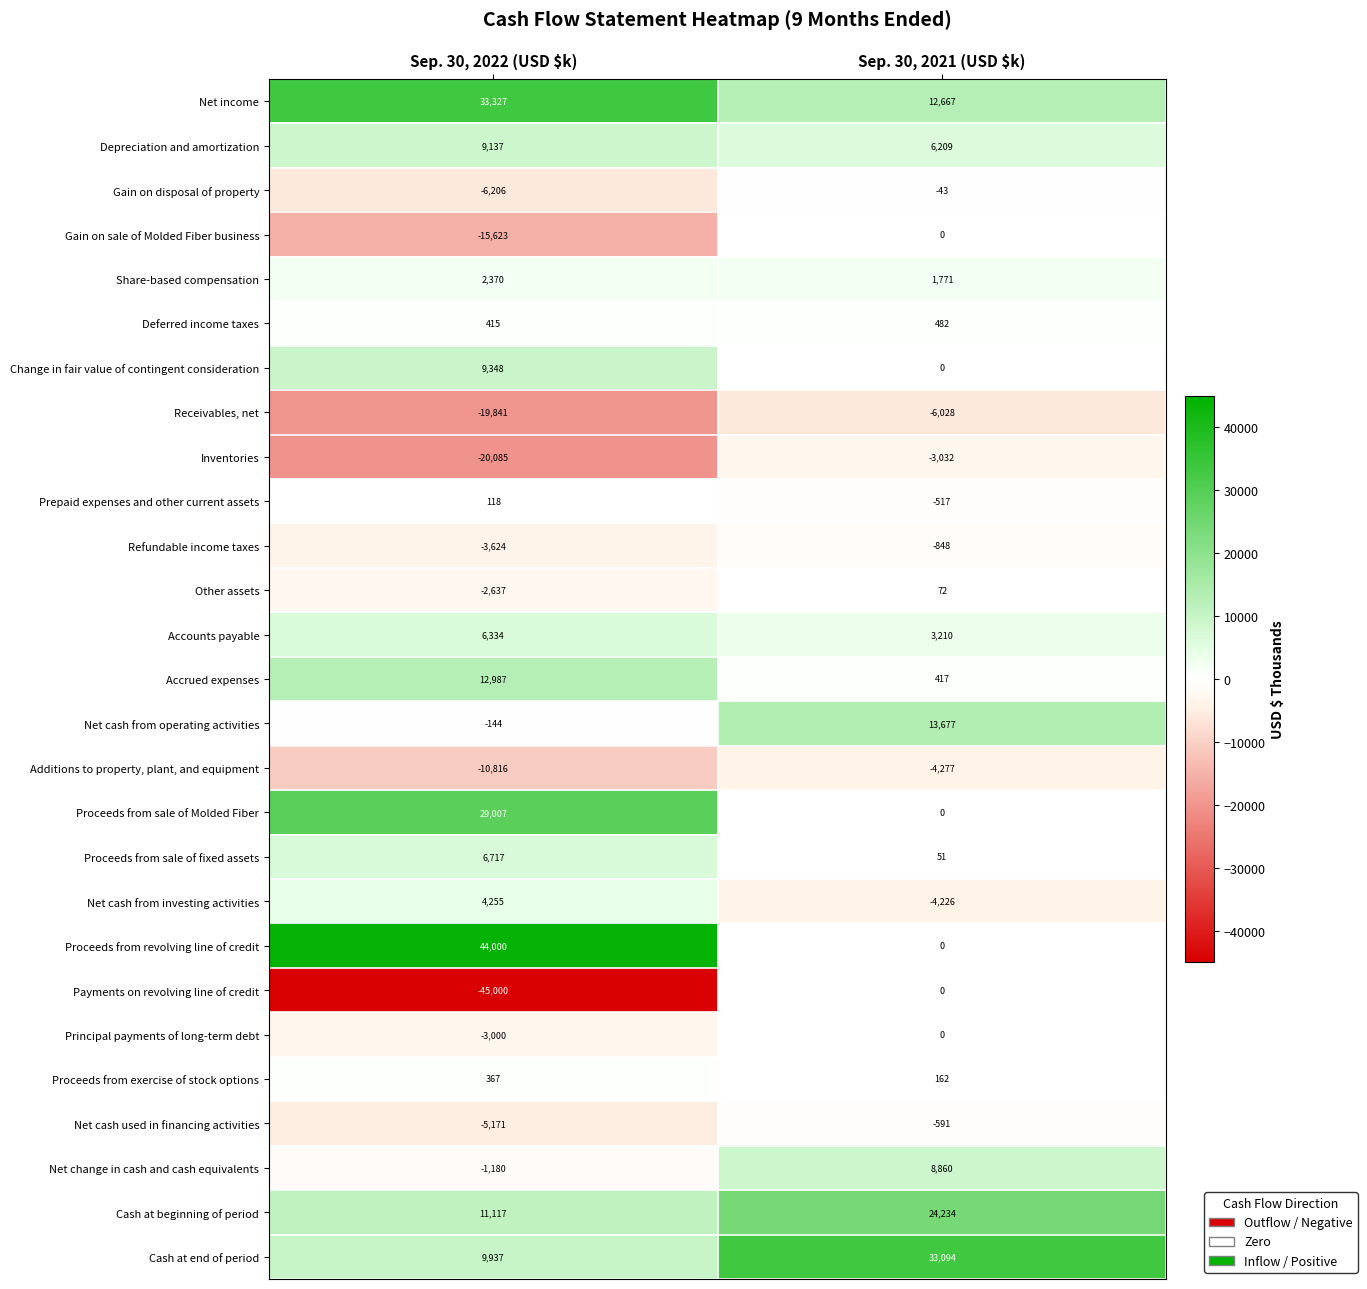

Rank the series at Sep. 30, 2022 (USD $k) from lowest to highest value.

Payments on revolving line of credit, Inventories, Receivables, net, Gain on sale of Molded Fiber business, Additions to property, plant, and equipment, Gain on disposal of property, Net cash used in financing activities, Refundable income taxes, Principal payments of long-term debt, Other assets, Net change in cash and cash equivalents, Net cash from operating activities, Prepaid expenses and other current assets, Proceeds from exercise of stock options, Deferred income taxes, Share-based compensation, Net cash from investing activities, Accounts payable, Proceeds from sale of fixed assets, Depreciation and amortization, Change in fair value of contingent consideration, Cash at end of period, Cash at beginning of period, Accrued expenses, Proceeds from sale of Molded Fiber, Net income, Proceeds from revolving line of credit